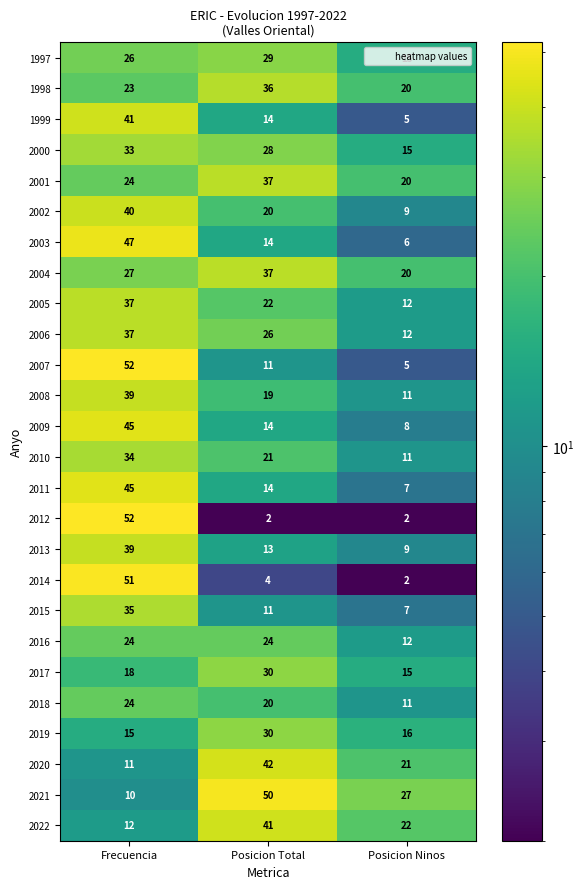

The 1999 series shows 5 at Posicion Ninos. True or false?

True